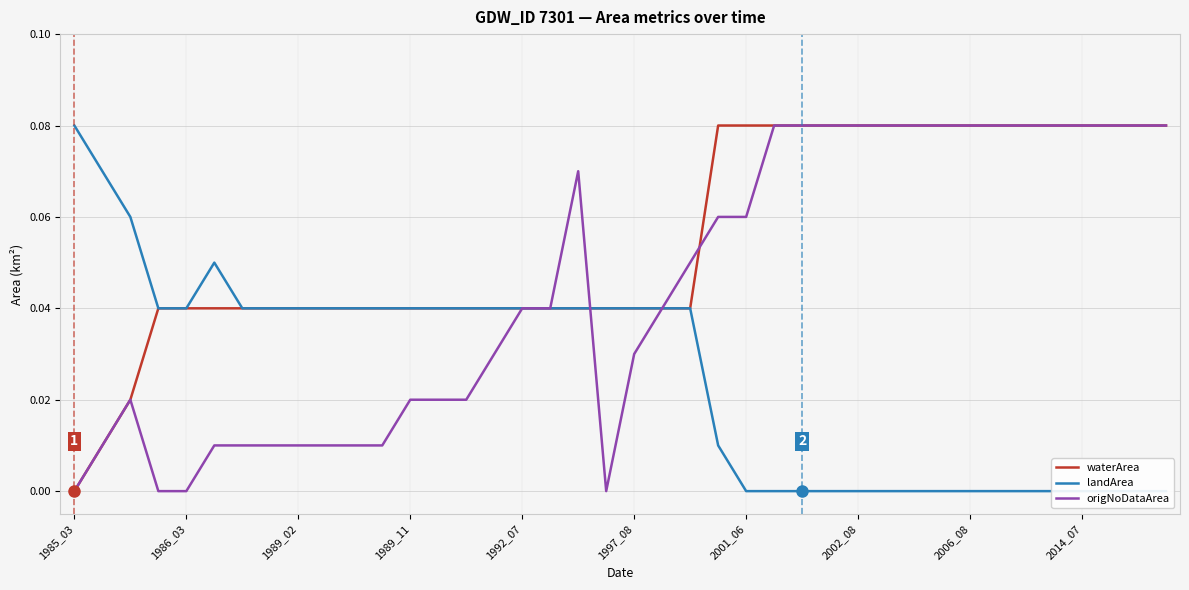

Which category has the lowest value across all series?

1985_03